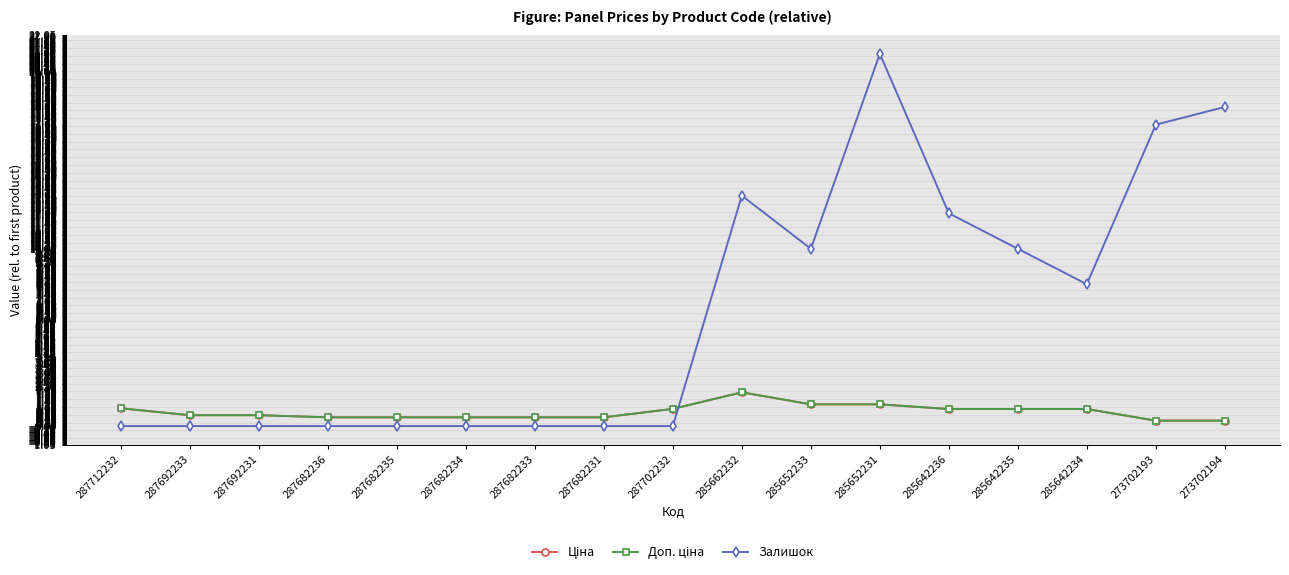

At which label does Ціна reach its peak?

285662232